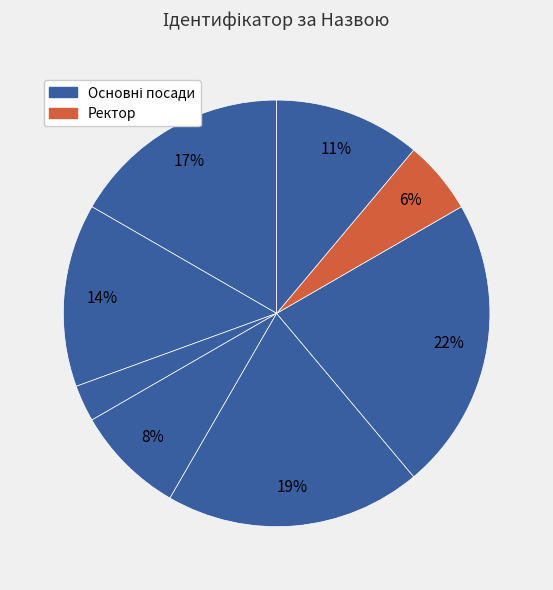

How many segments does this pie chart have?

8